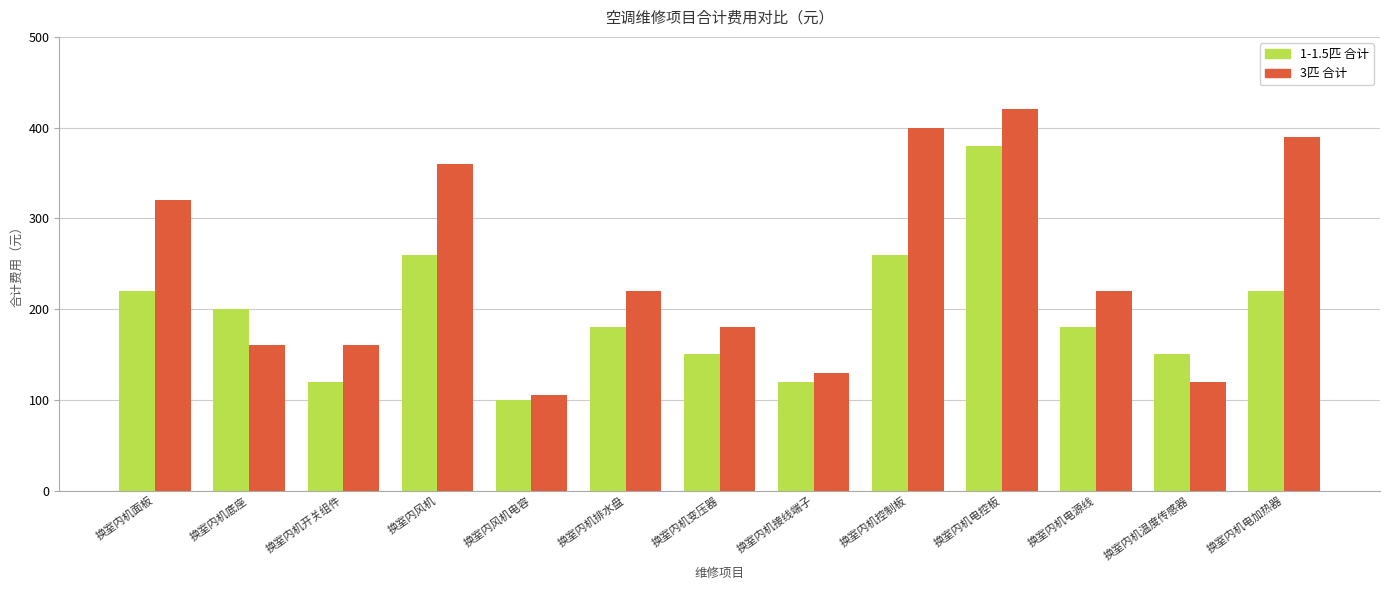

Is the value of 3匹 合计 at 换室内机底座 greater than the value of 1-1.5匹 合计 at 换室内机控制板?

No